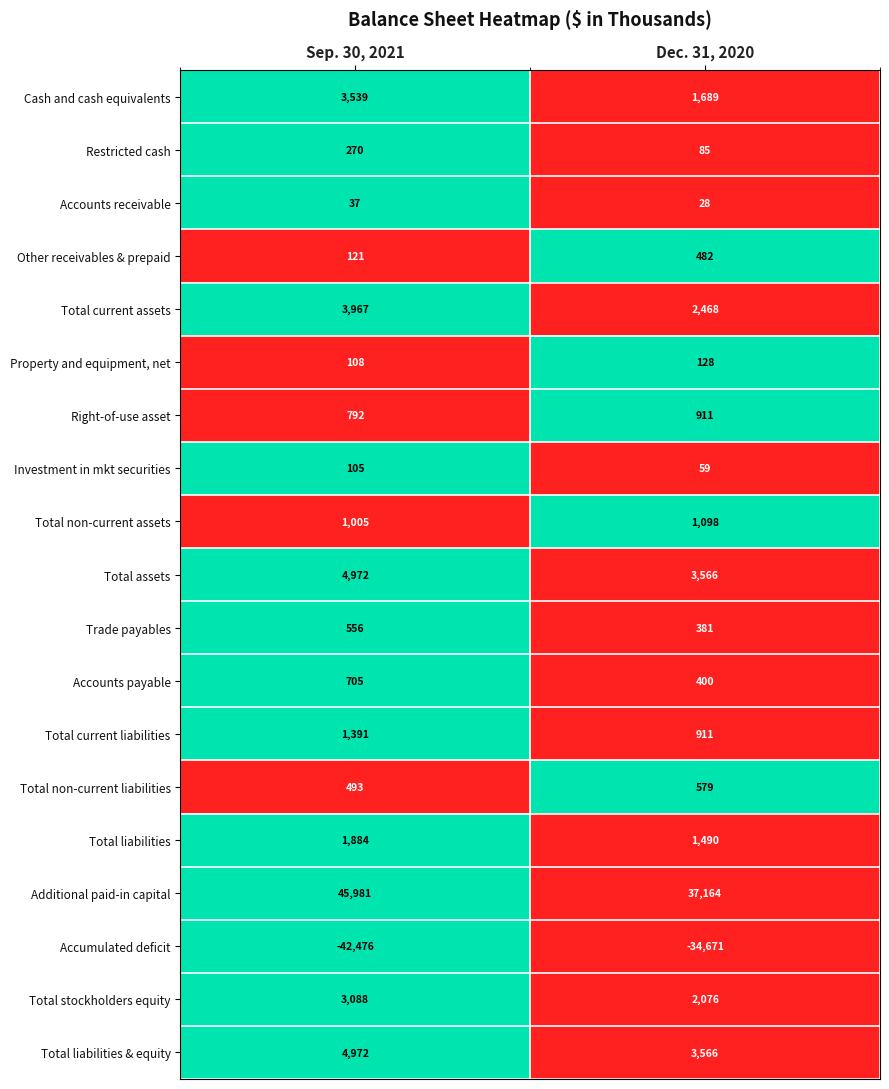

True or false: Total liabilities has a value of 1884 at Sep. 30, 2021.

True